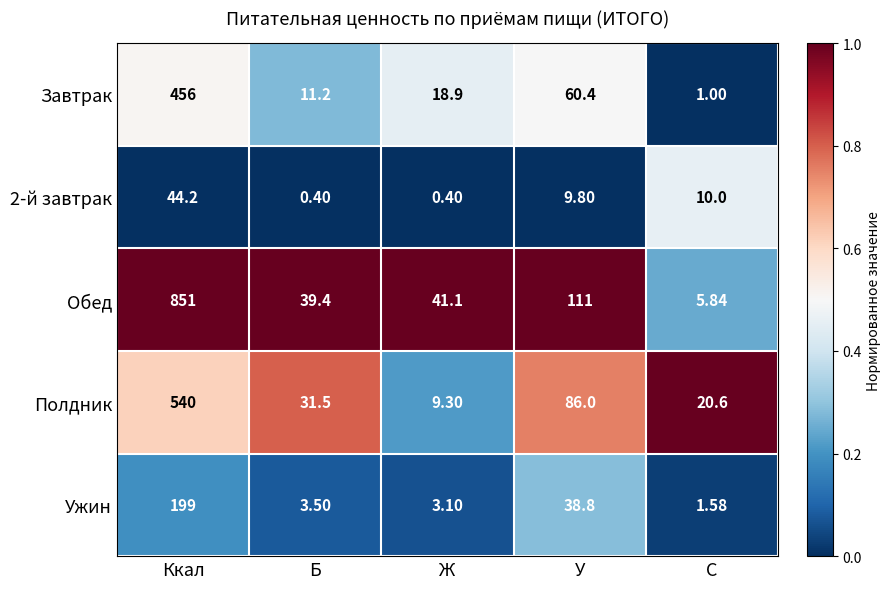

Rank the series at Б from highest to lowest value.

Обед, Полдник, Завтрак, Ужин, 2-й завтрак